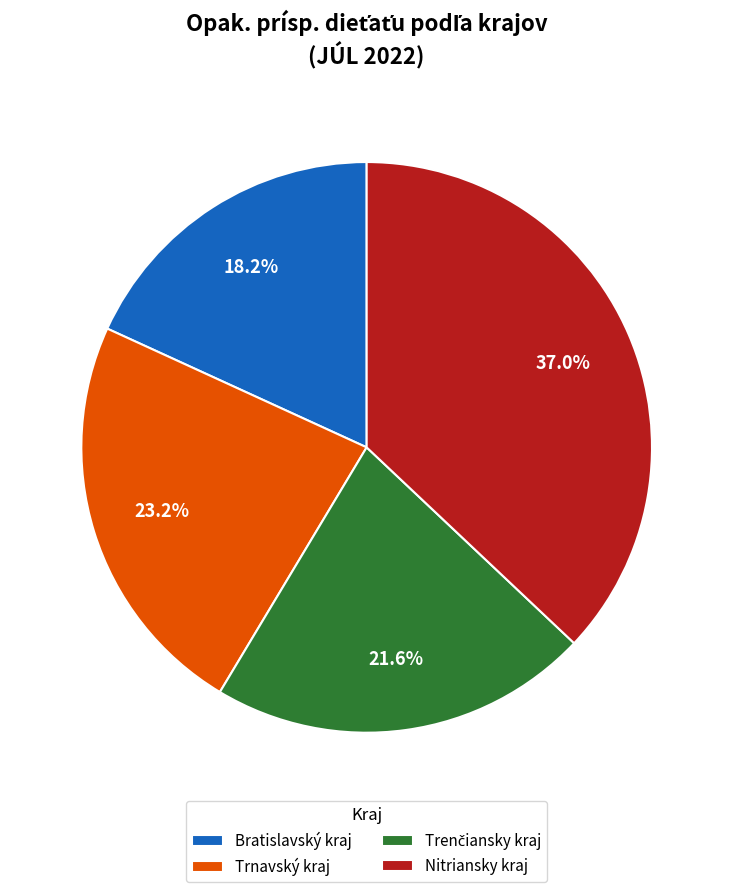

What is the smallest slice in the pie chart?

Bratislavský kraj